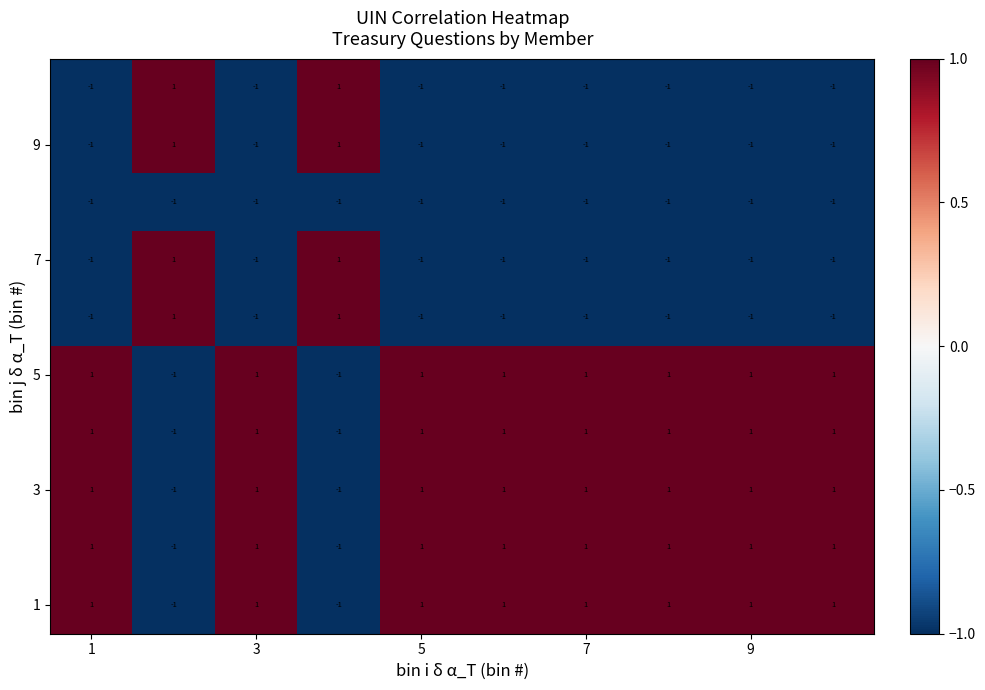

What is the minimum value shown in the chart?

-1